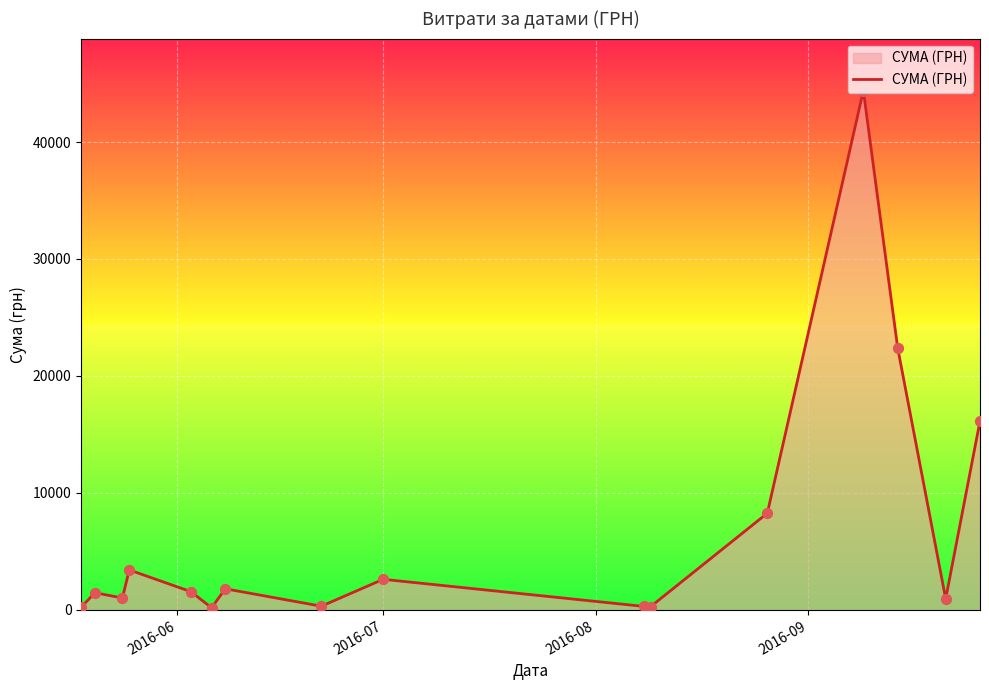

What is the difference between the maximum and minimum values?

44214.2